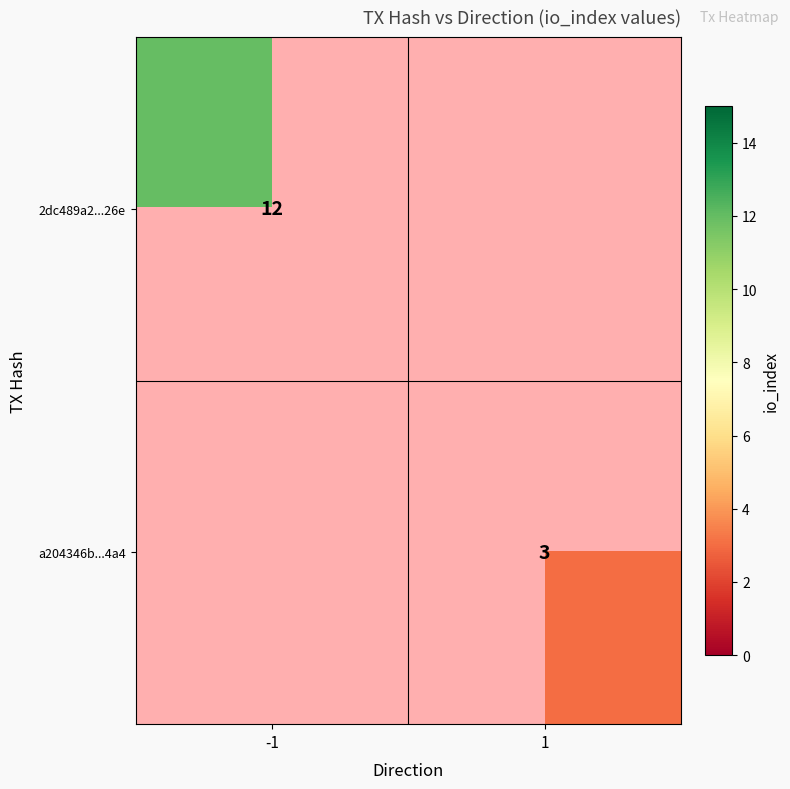

Count the number of data series in this chart.

2